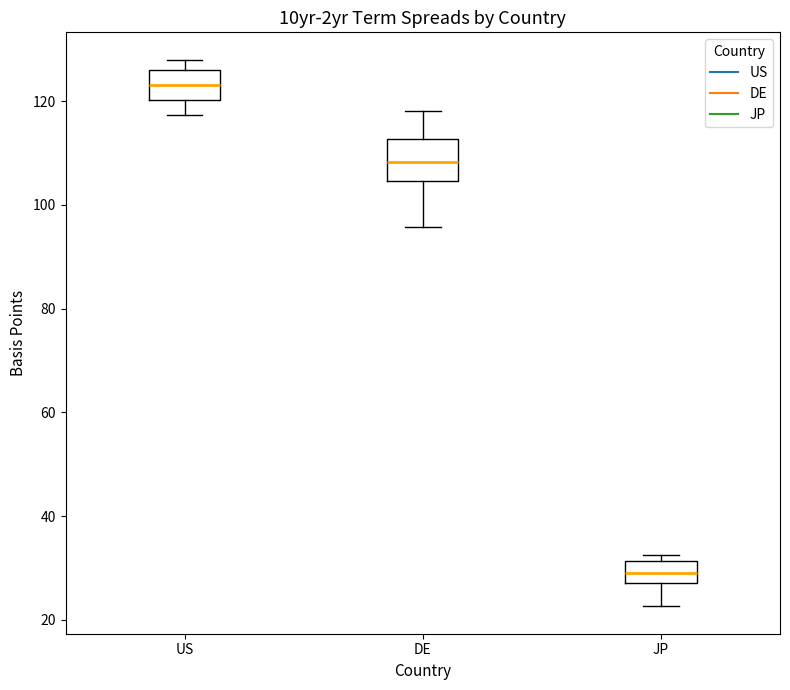

Reading left to right, read every box against the y-axis: the position of its median line, the range the box covers, and the ends of its whiskers. The values are not printed on the chart, so give them approximately, as read against the axis.

US: median 124, box 120 to 126, whiskers 118 to 128
DE: median 108, box 104 to 112, whiskers 96 to 118
JP: median 30, box 28 to 32, whiskers 22 to 32 (just above the box's upper edge)